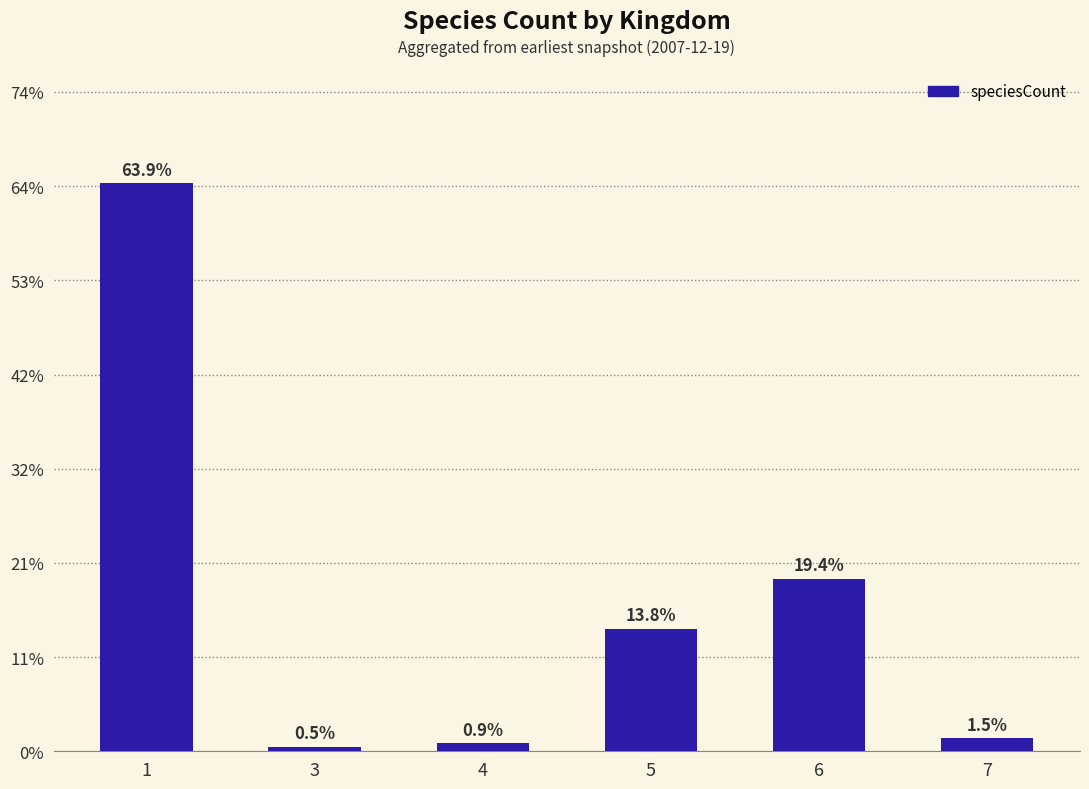

Is it true that the value at 6 is 562?

False